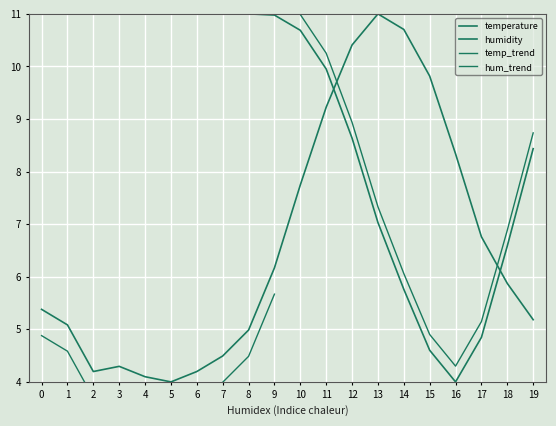

Is the value of temperature at 17 greater than the value of humidity at 16?

Yes